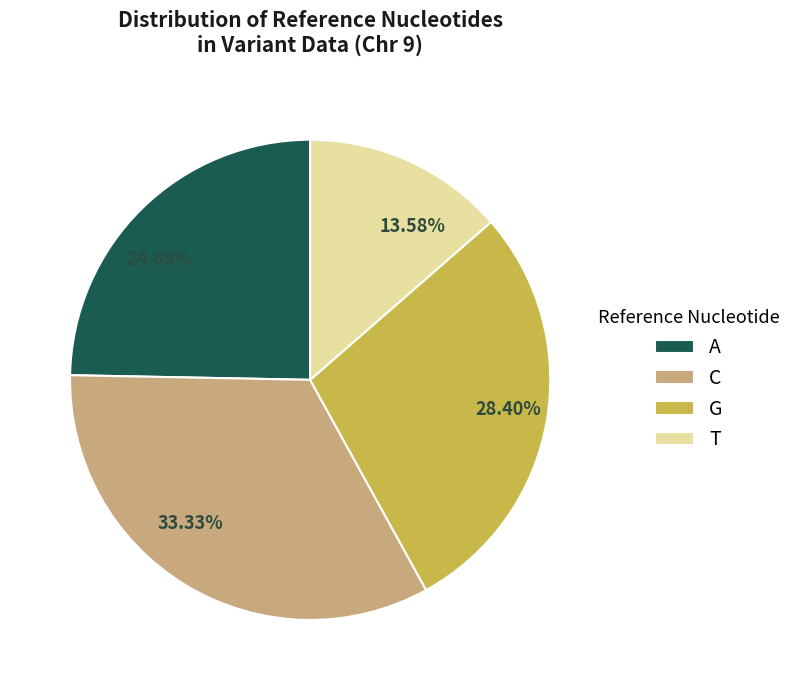

What percentage do T and G together represent?

42.0%